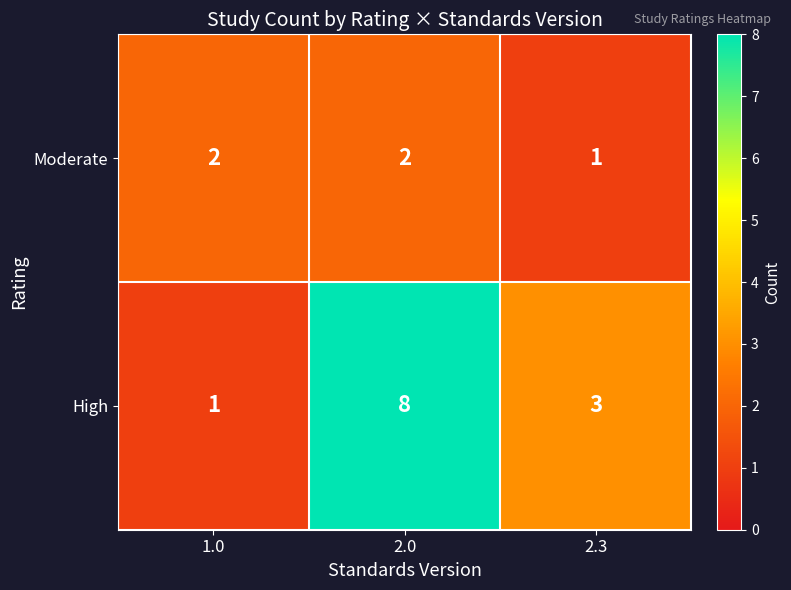

The Moderate series shows 1 at 1.0. True or false?

False